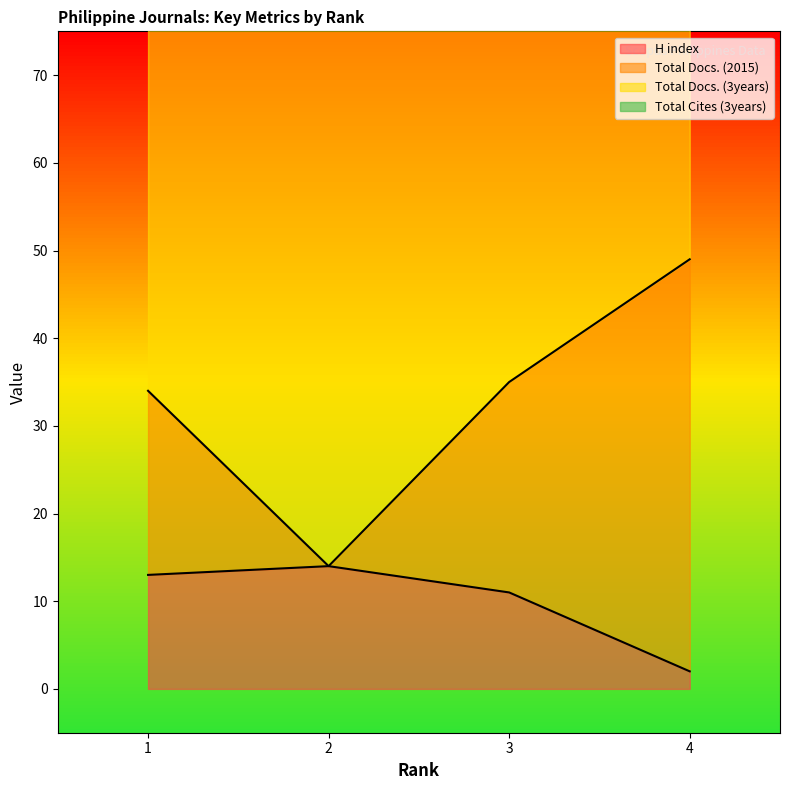

Where does the Total Docs. (2015) series first go above 35?

4